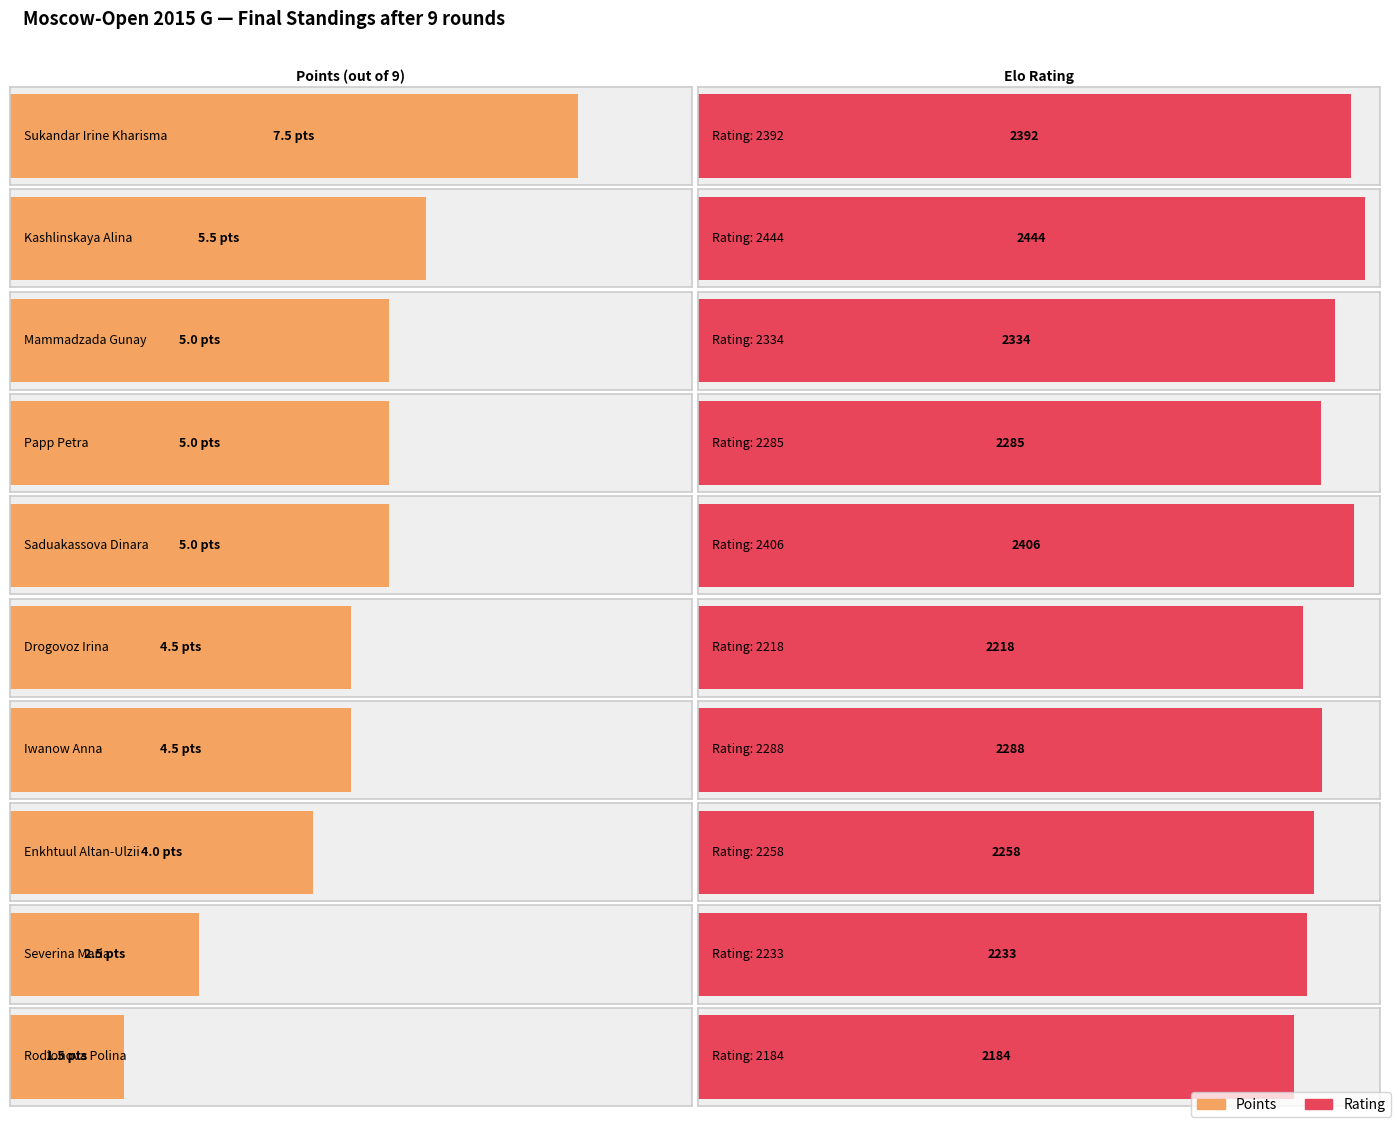

The value of Rating at Mammadzada Gunay is 2334.0. True or false?

True